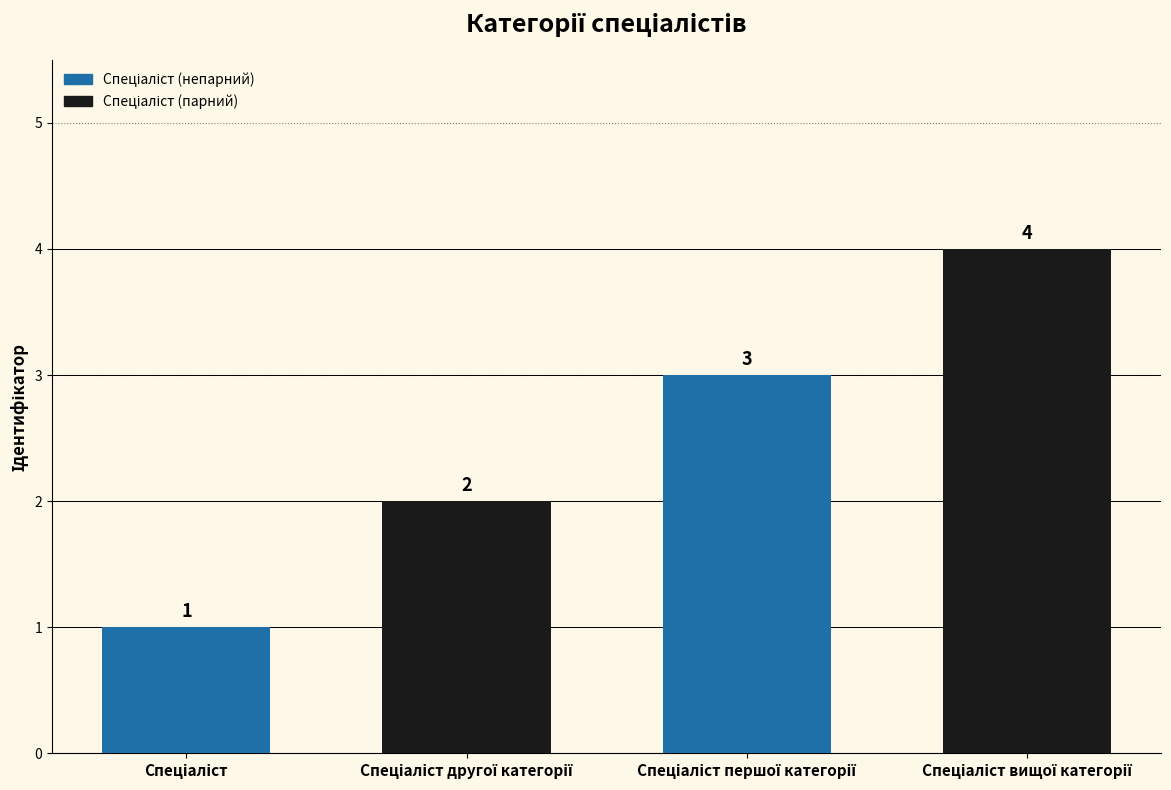

Count the values in the range 2 to 4.

3